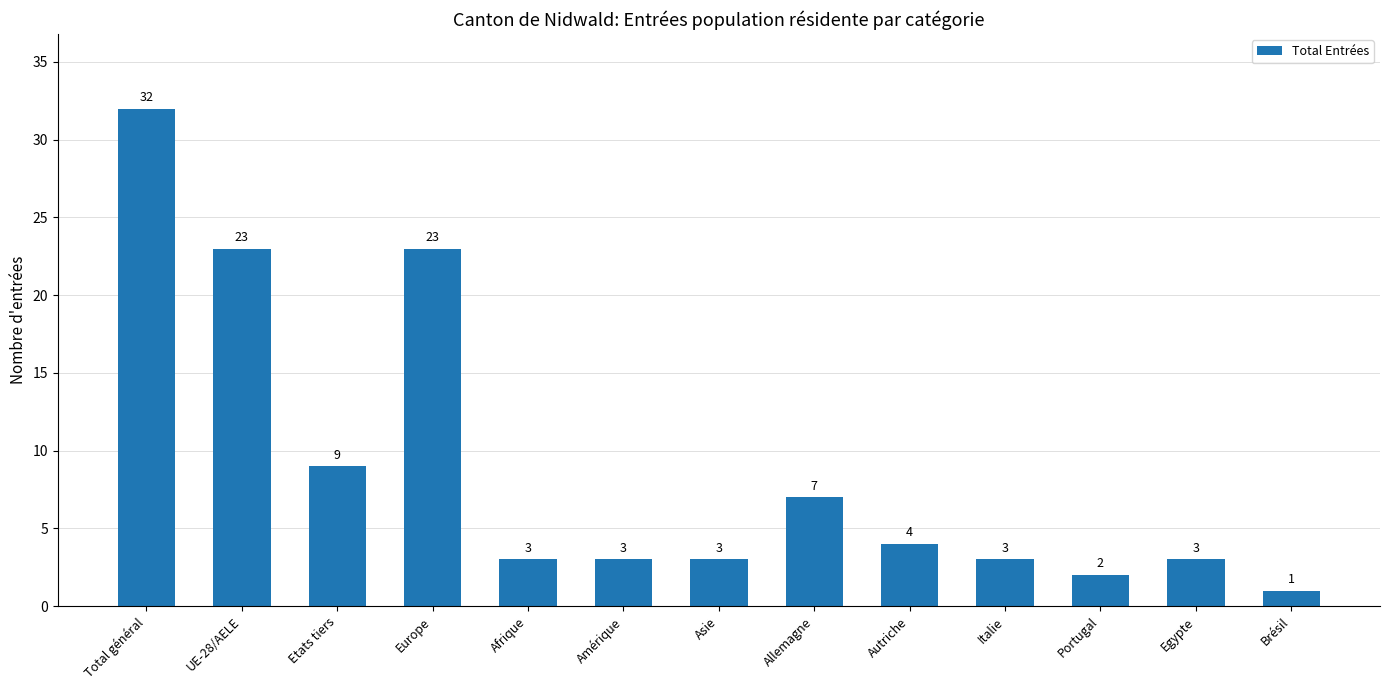

What is the label of the 9th bar from the left?

Autriche